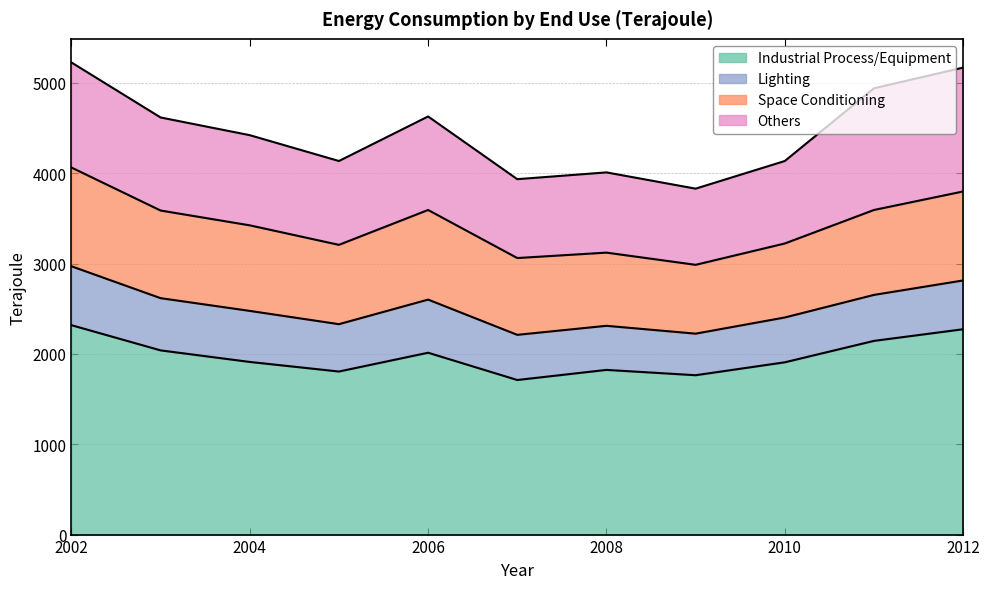

What is the sum of all Others values?

11389